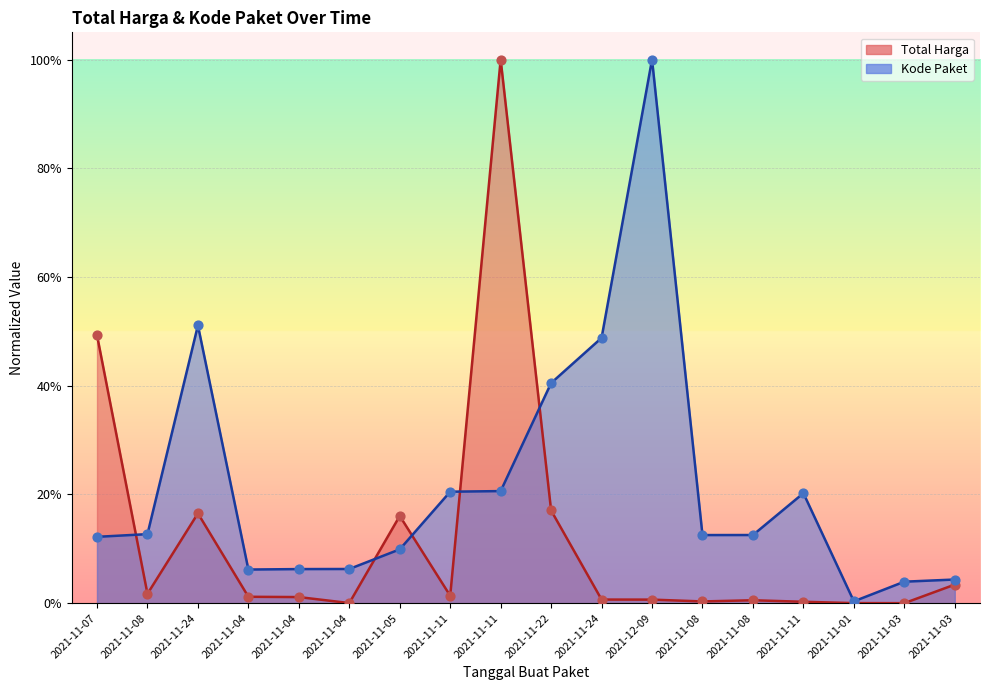

Which series contains the highest Y value?

Total Harga